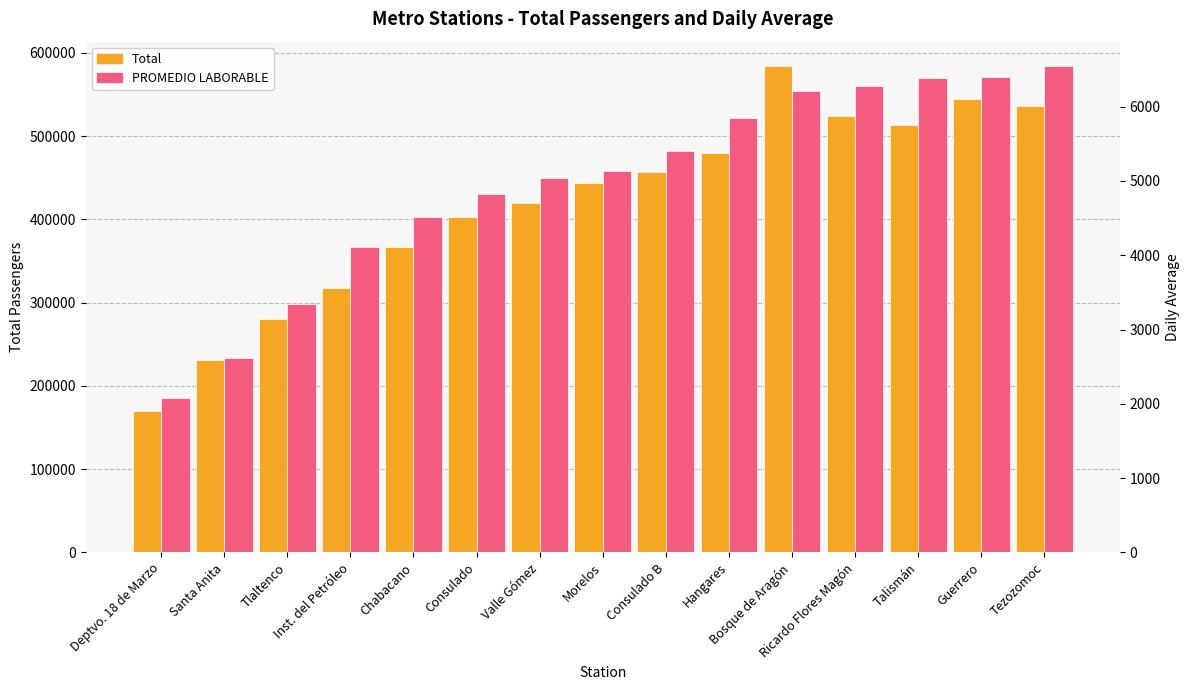

Which category has the highest value across all series?

Bosque de Aragón